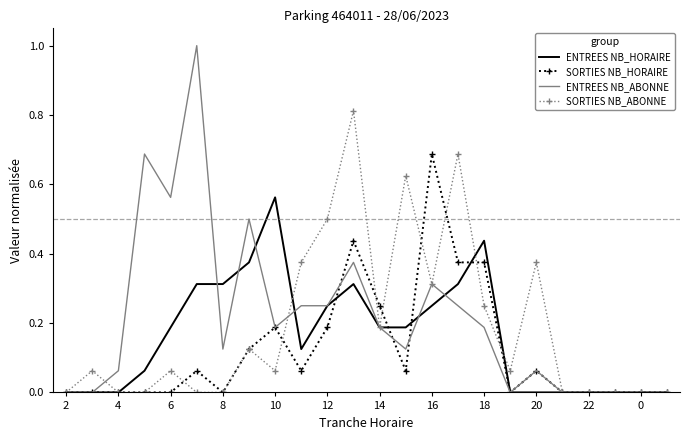

Which series has the largest range (max minus min)?

ENTREES NB_ABONNE